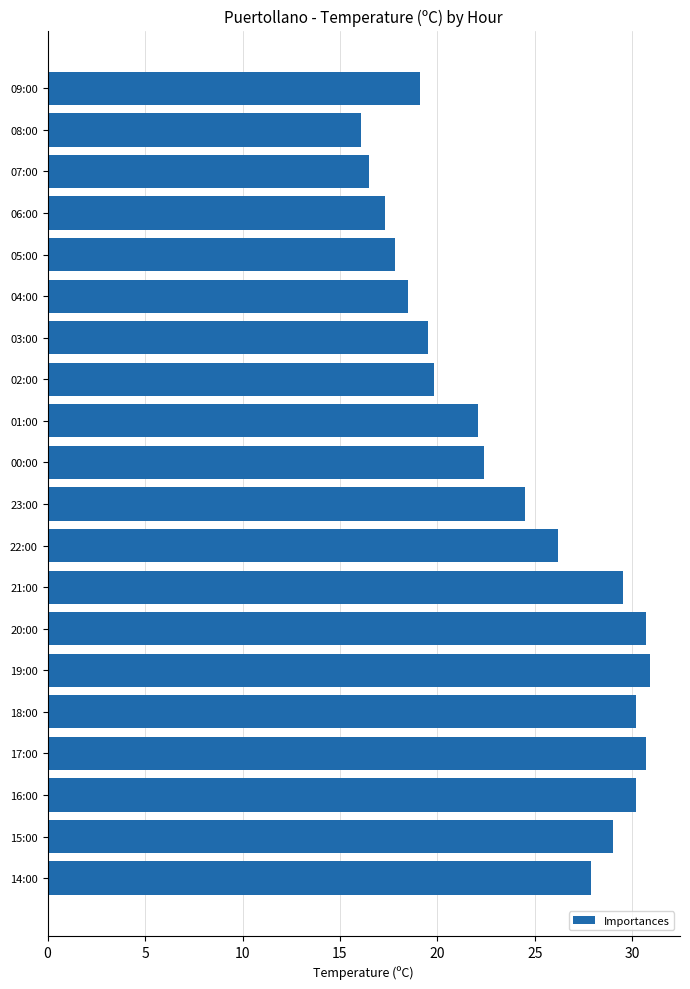

What is the smallest value displayed?

16.1